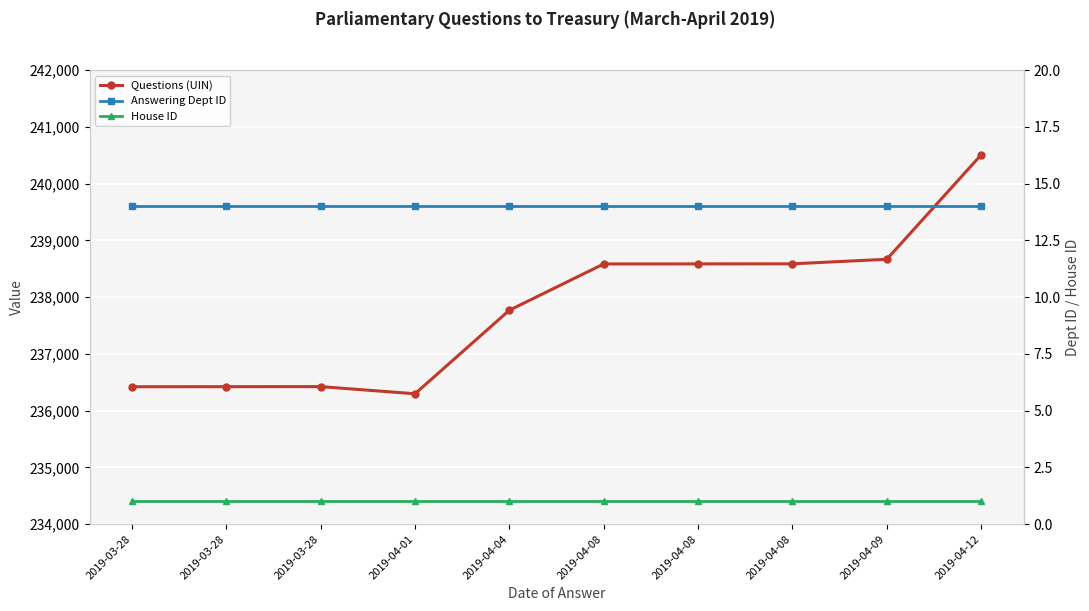

What are all the series names shown in the legend?

Questions (UIN), Answering Dept ID, House ID